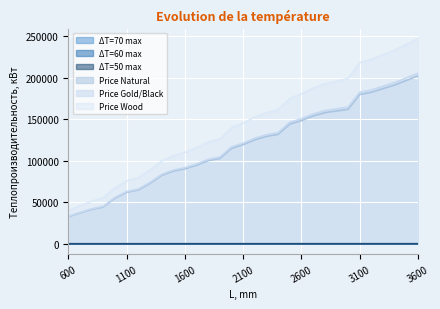

Is it true that ΔT=60 max equals 7.4 at 3300?

True